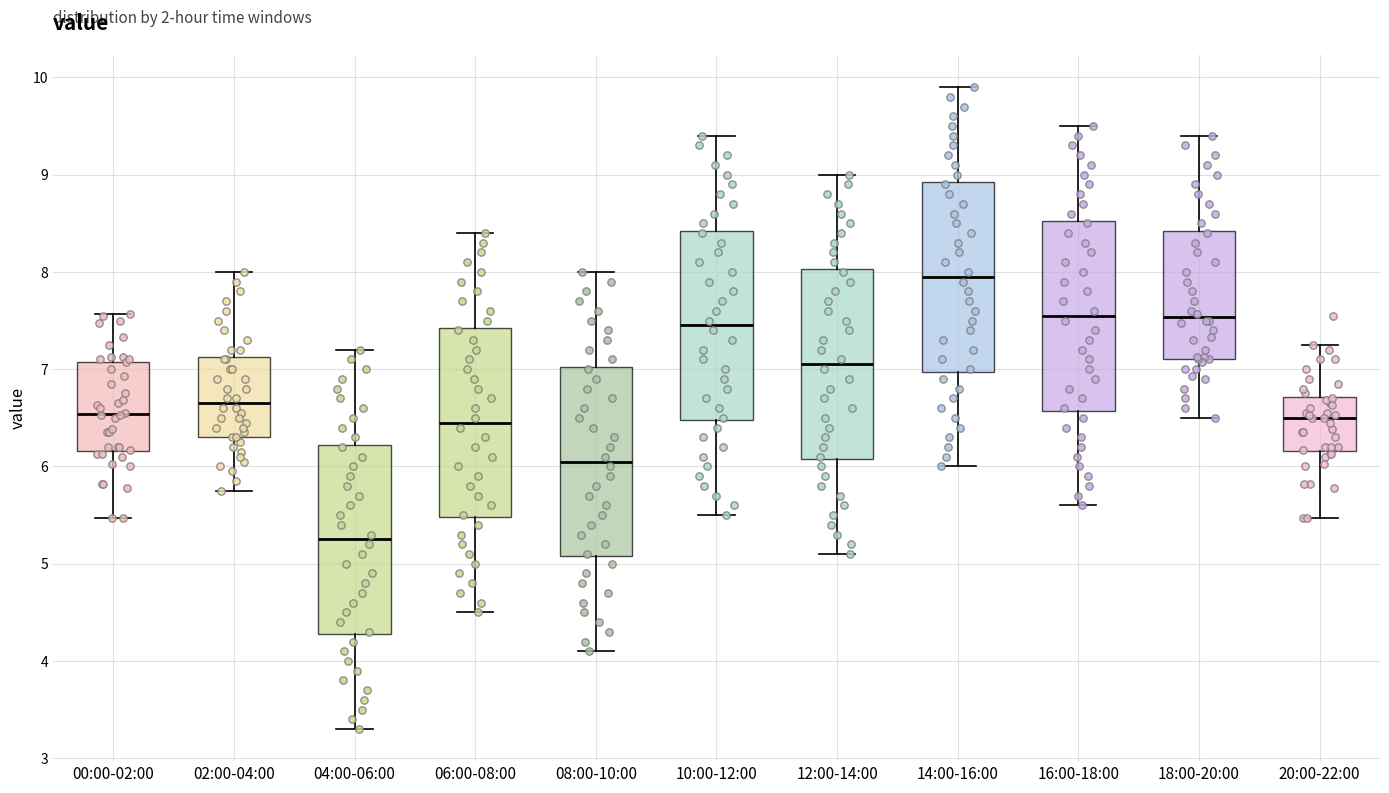

Where does the upper whisker of the box for 02:00-04:00 end on the y-axis? The values are not printed on the chart, so give them approximately, as read against the axis.

8.0